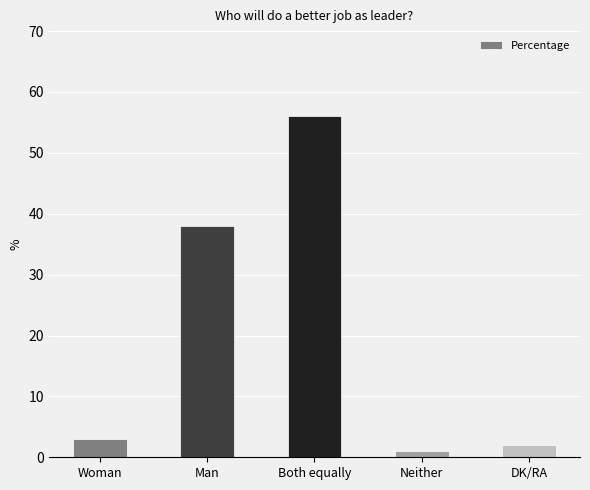

What is the label of the 3rd bar from the right?

Both equally